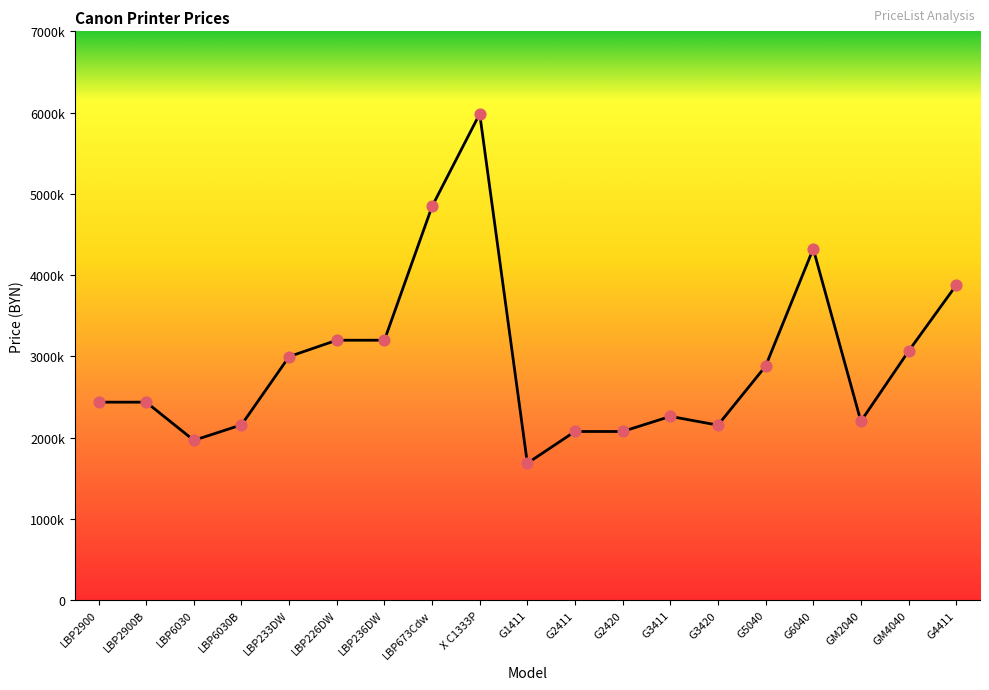

Between X C1333P and LBP2900, which is larger?

X C1333P